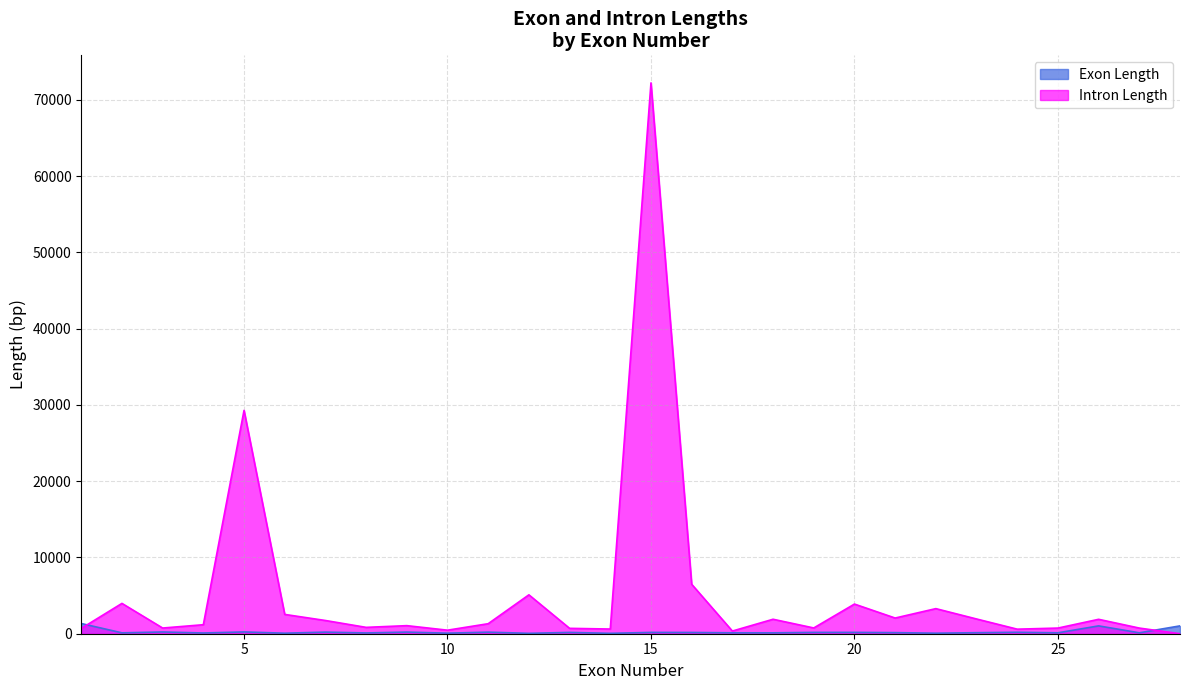

List the series in order of their overall mean, highest first.

Intron Length, Exon Length